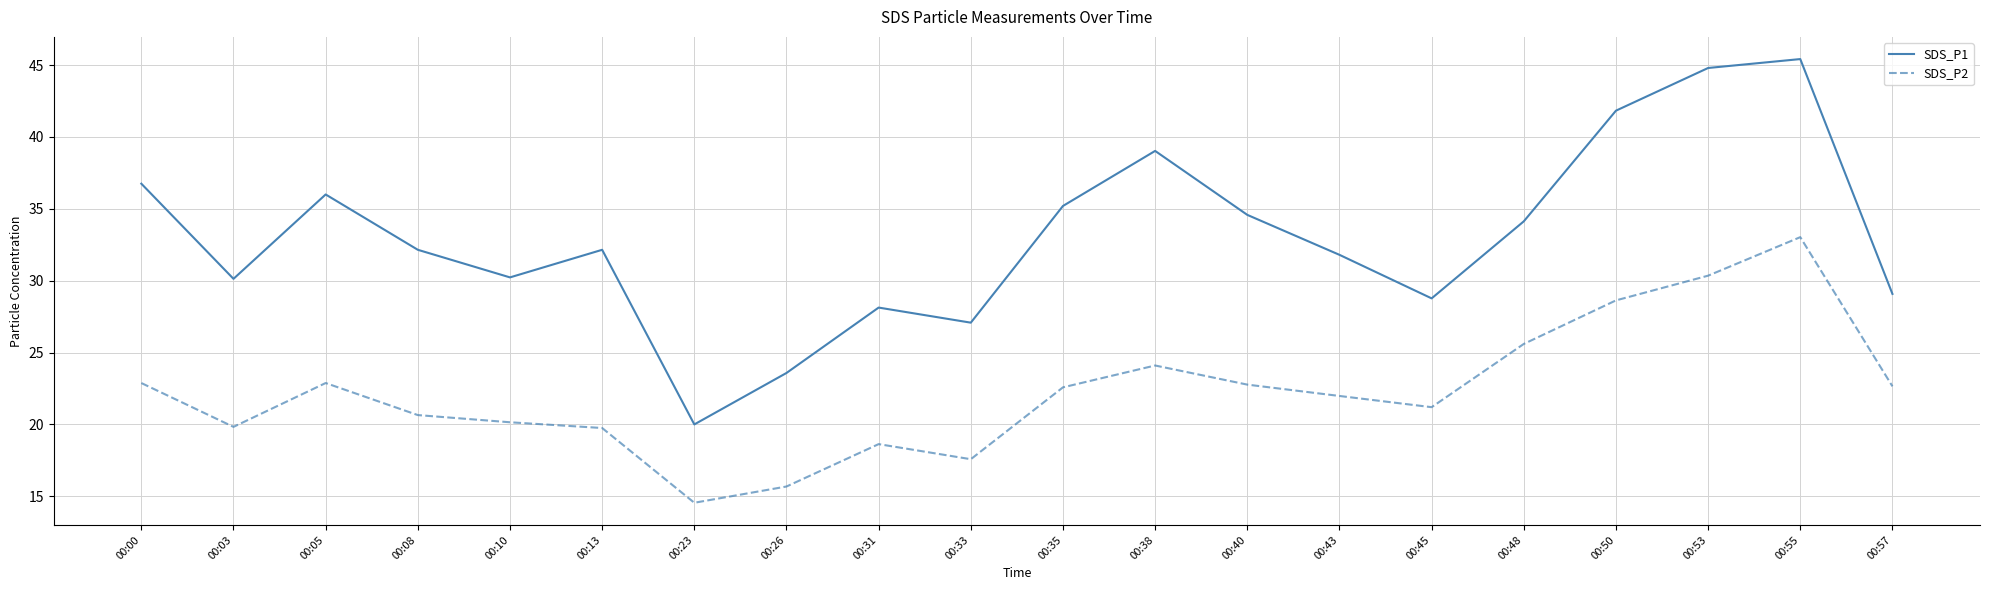

Is this an area chart (filled region under the line)?

No